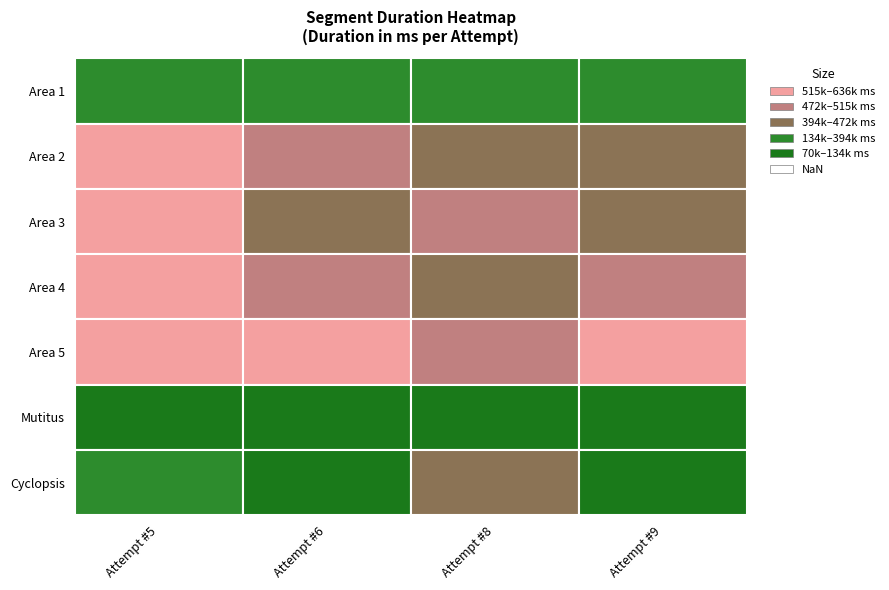

Which label corresponds to the largest value in the chart?

Area 4